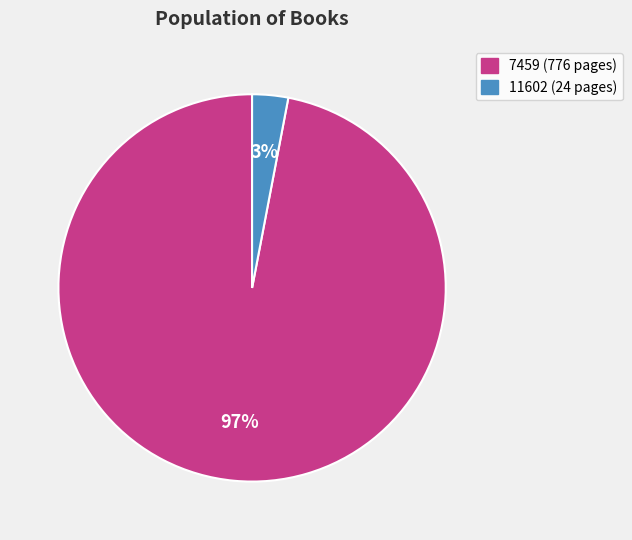

The 7459 slice represents 97% of the pie. True or false?

True